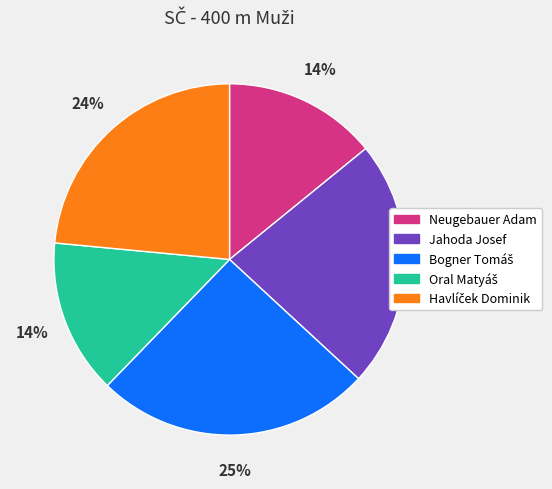

Which has a higher value, Jahoda Josef or Neugebauer Adam?

Jahoda Josef